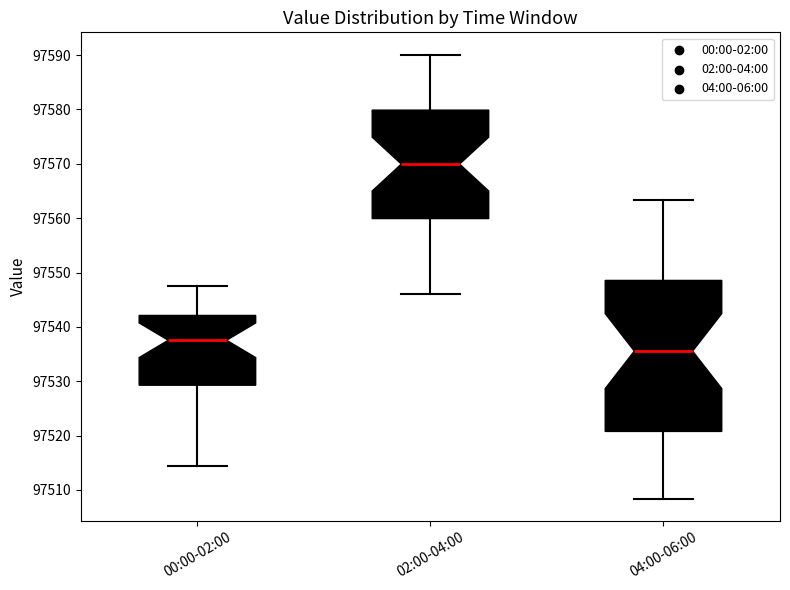

Reading left to right, read every box against the y-axis: the position of its median line, the range the box covers, and the ends of its whiskers. The values are not printed on the chart, so give them approximately, as read against the axis.

00:00-02:00: median 97538, box 97529 to 97542, whiskers 97514 to 97547
02:00-04:00: median 97570, box 97560 to 97580, whiskers 97546 to 97590
04:00-06:00: median 97536, box 97521 to 97549, whiskers 97508 to 97563